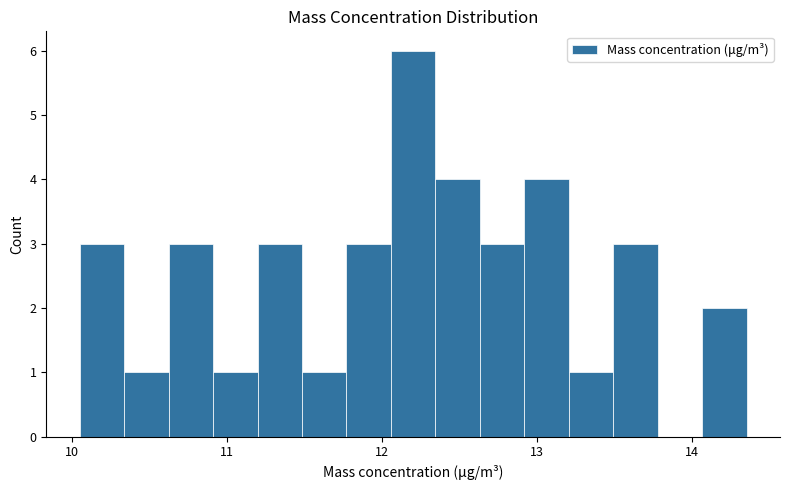

Around what value on the x-axis is the tallest bar? Give the approximate position of its centre, as read against the axis.

12.2